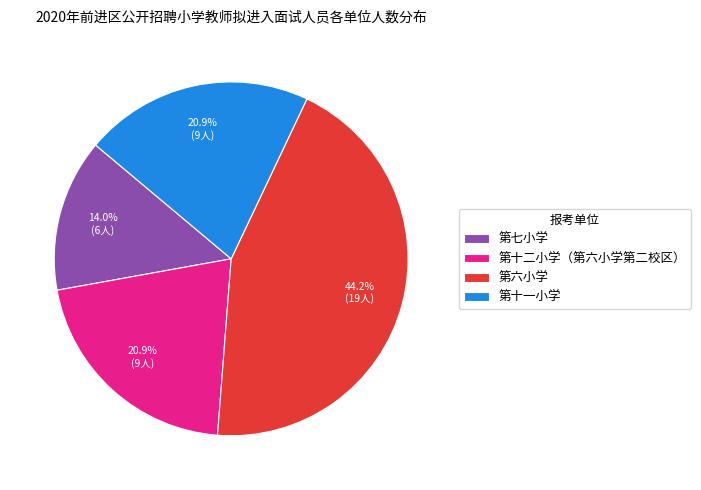

To the nearest percent, what percentage of the pie is 第十二小学（第六小学第二校区）?

21%